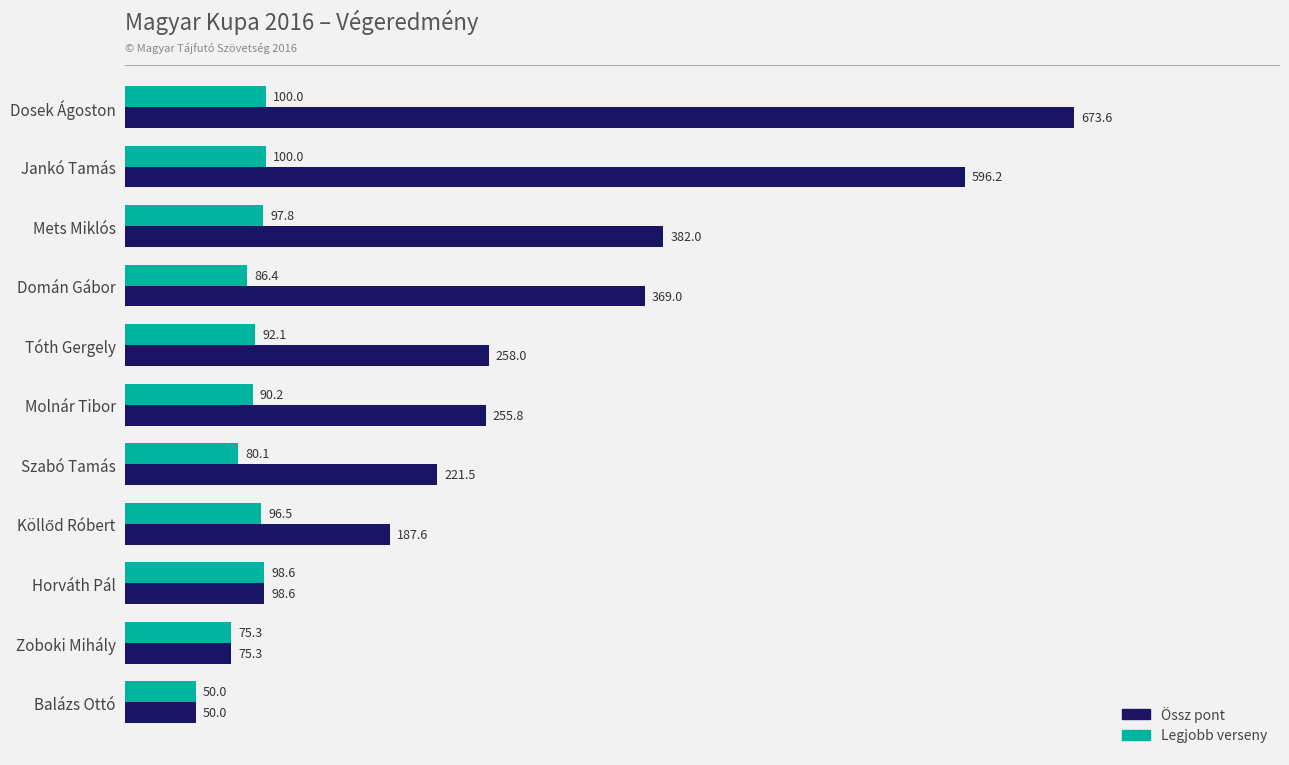

At which label is Legjobb verseny closest to 75?

Zoboki Mihály